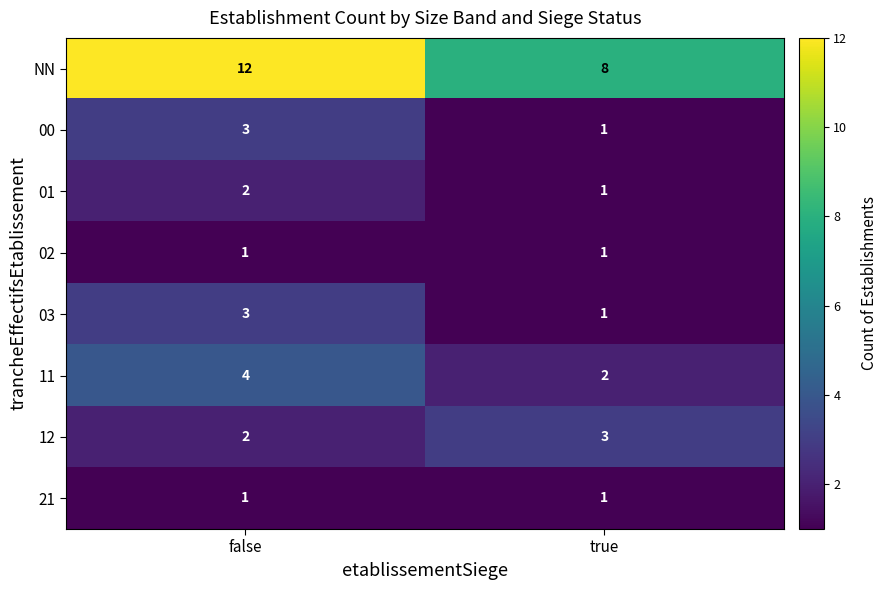

At which label does 03 reach its peak?

false